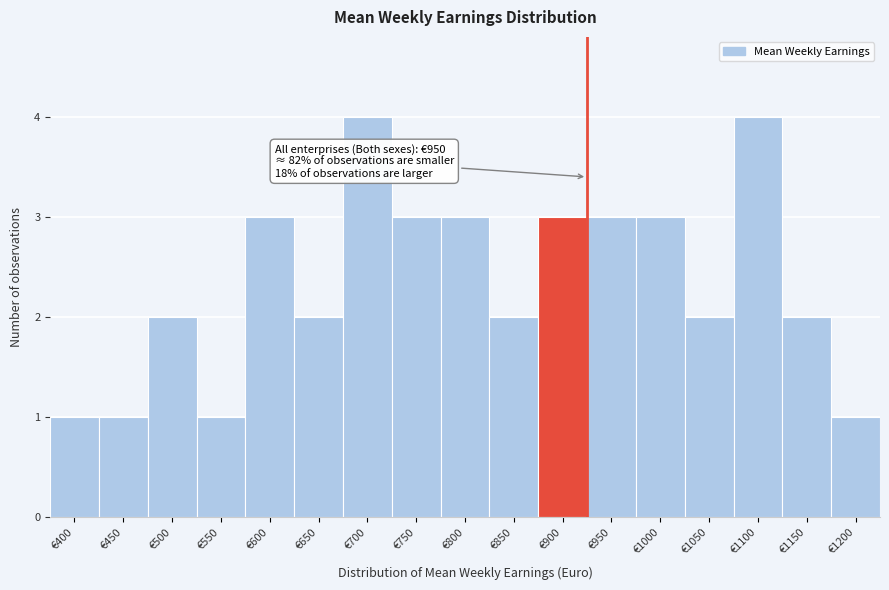

Reading right to left, list all the values displayed in this chart.

1	2	4	2	3	3	3	2	3	3	4	2	3	1	2	1	1